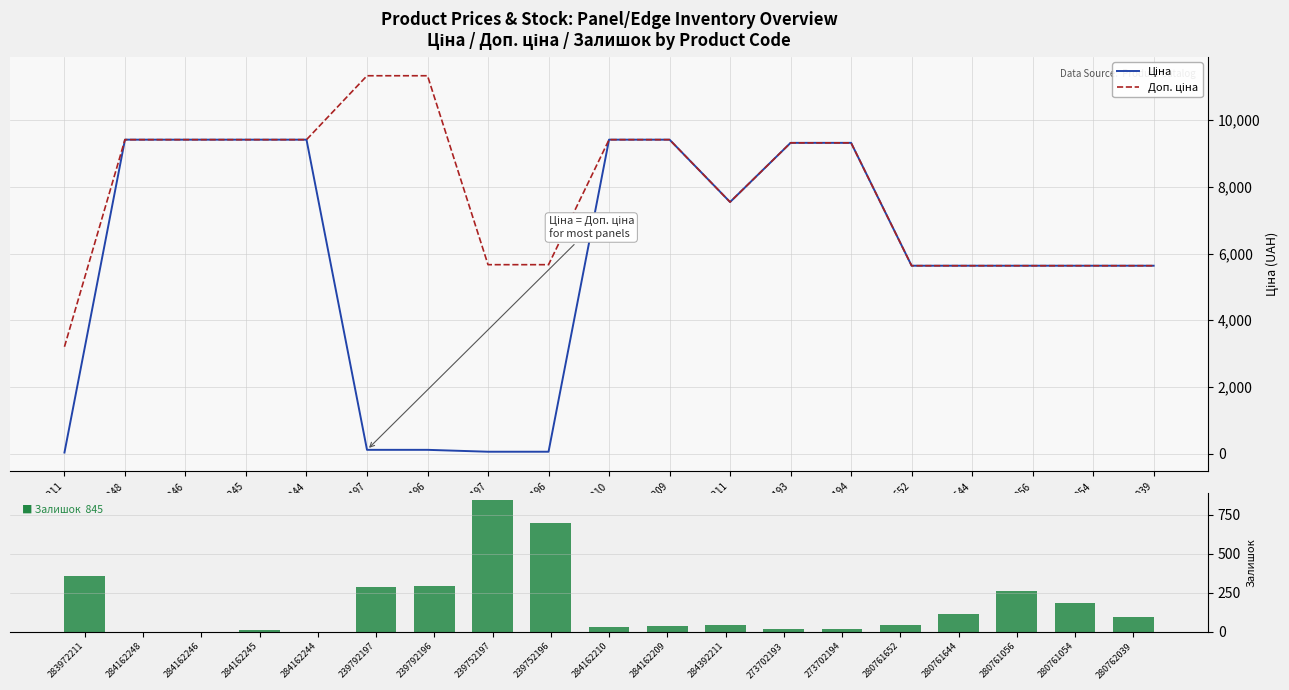

What are all the series names shown in the legend?

Ціна, Доп. ціна, Залишок